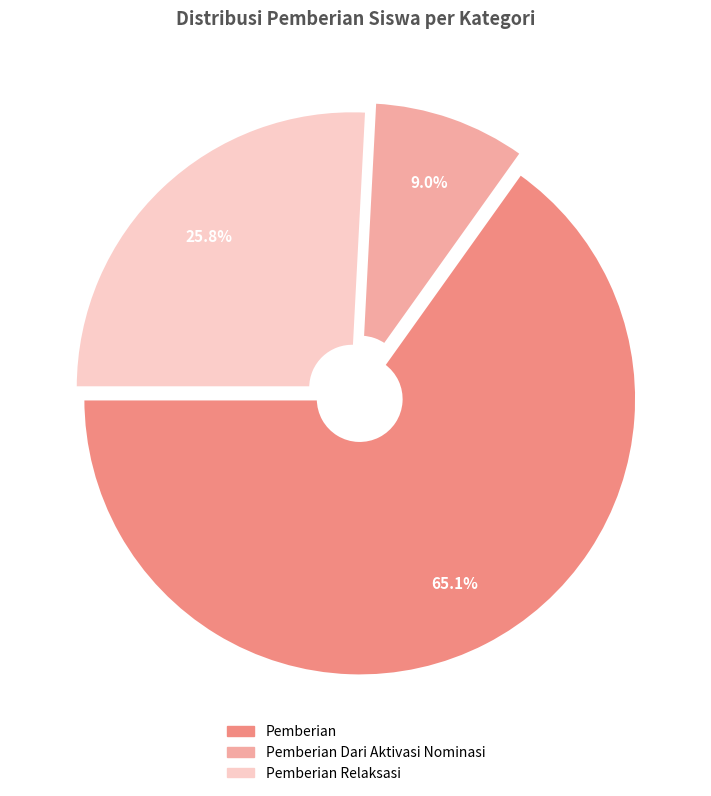

Is there any slice that represents more than half of the pie?

Yes